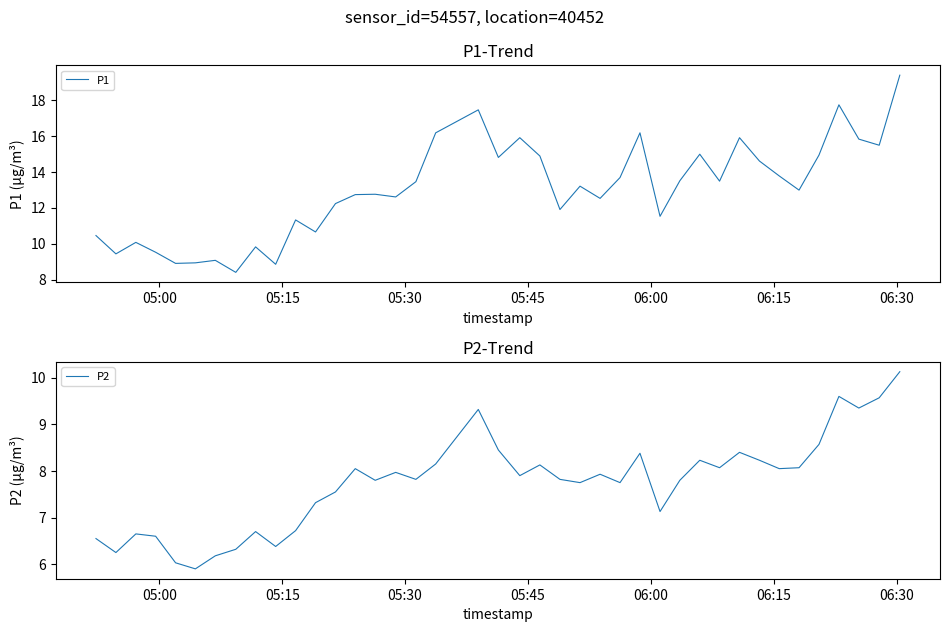

What is the difference between the maximum and minimum values in the P1 series?

11.0